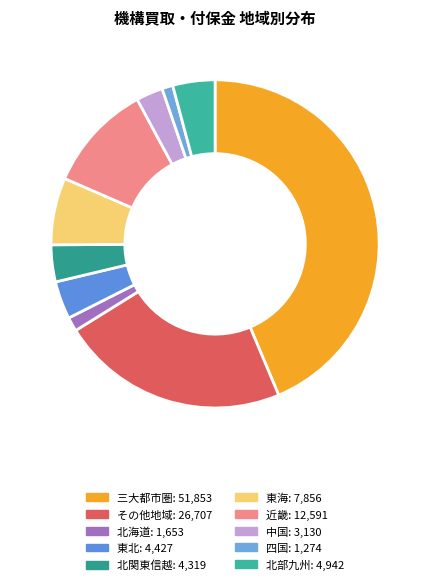

Is there any slice that represents more than half of the pie?

No